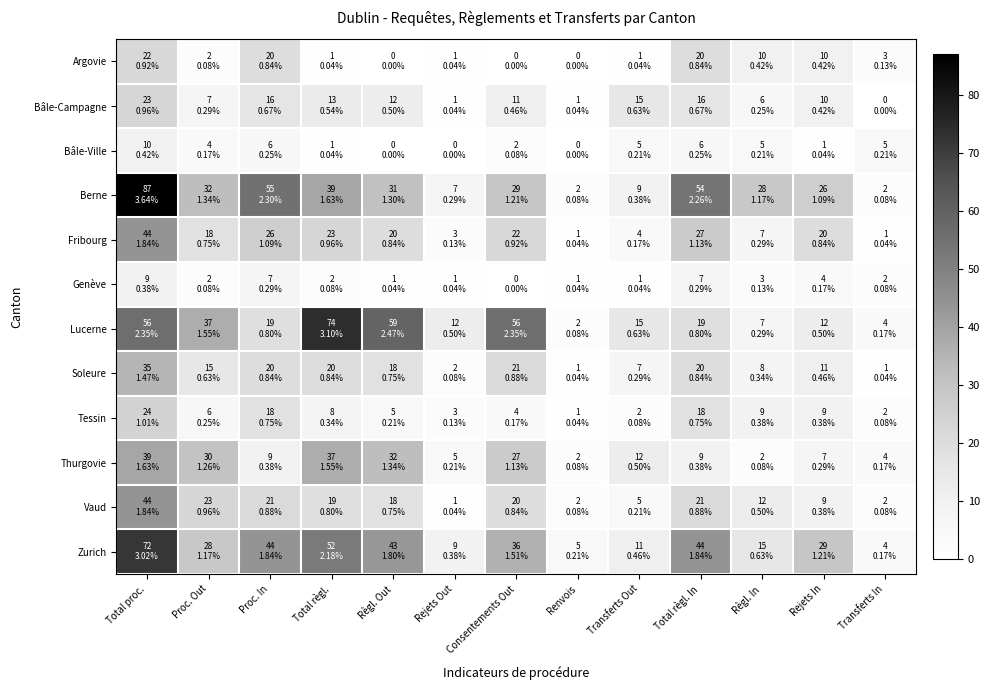

How many distinct data groups are displayed?

12